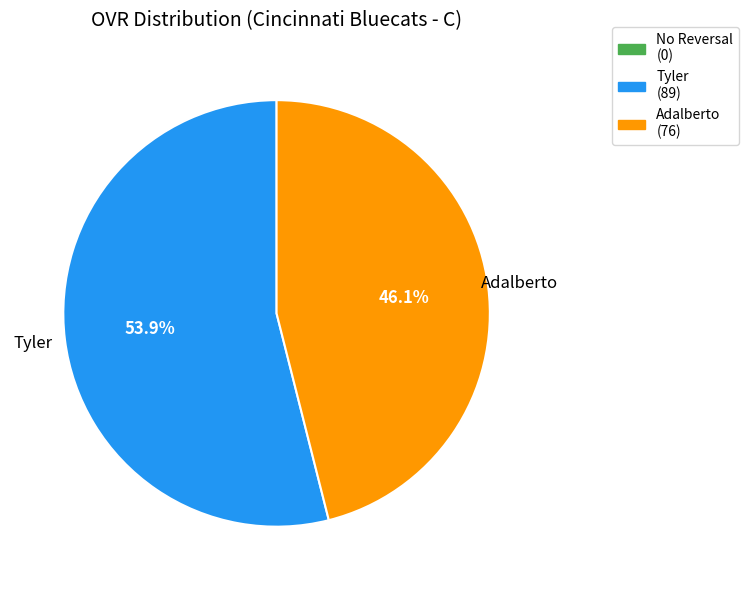

Does any single category account for the majority?

Yes